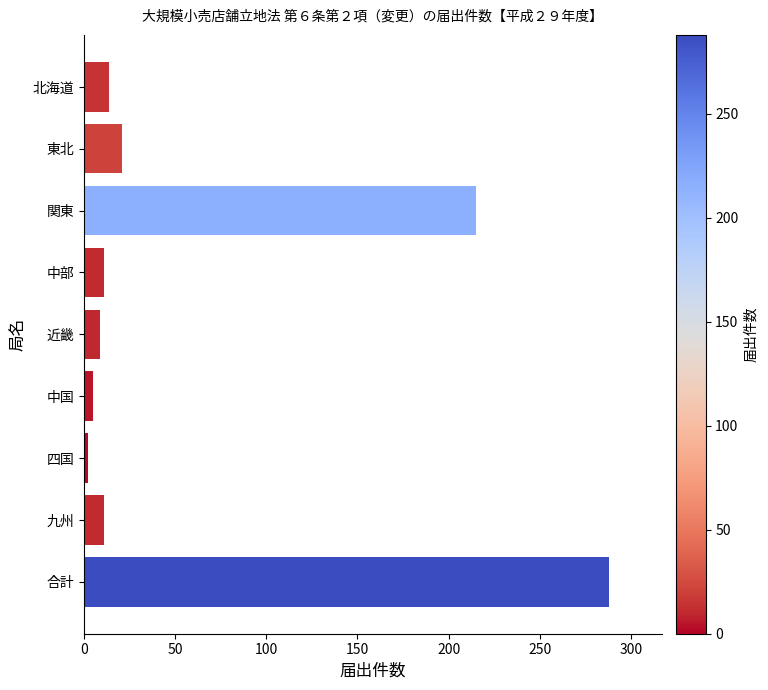

At which label is the value closest to 145?

関東